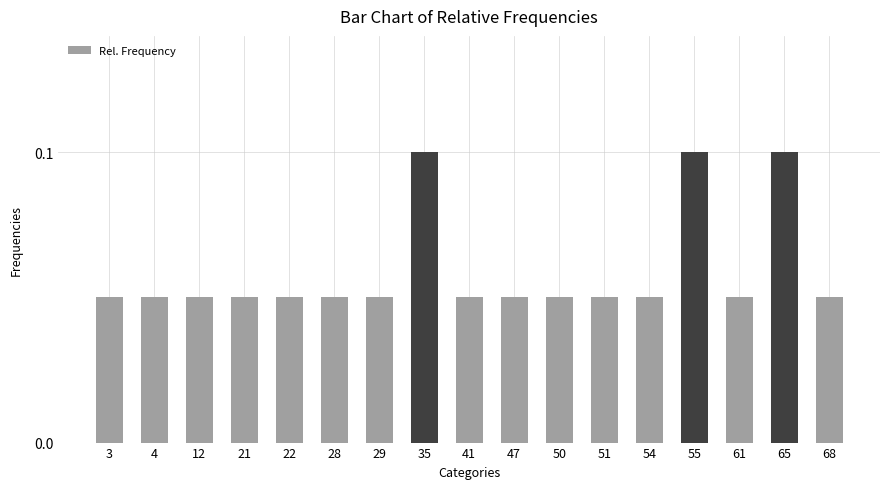

True or false: the data shows 0.1 at 35.

True